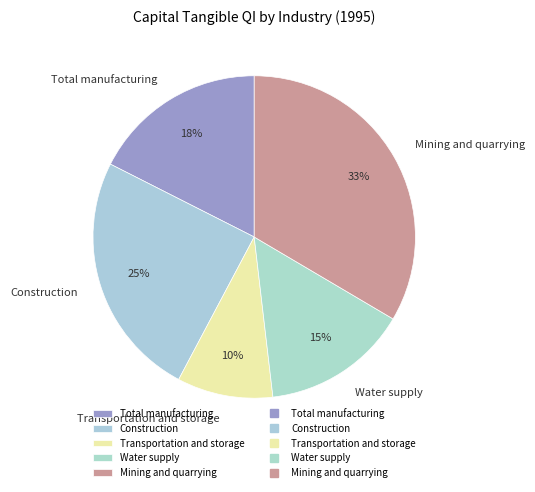

To the nearest percent, what is the average slice percentage?

20%